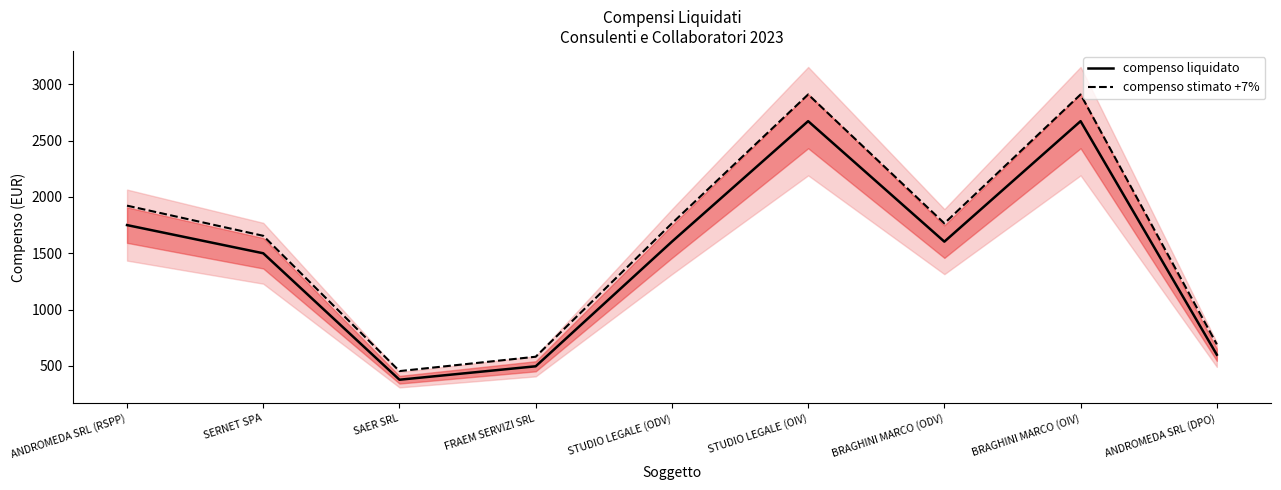

What is the minimum value for compenso stimato +7%?

454.6